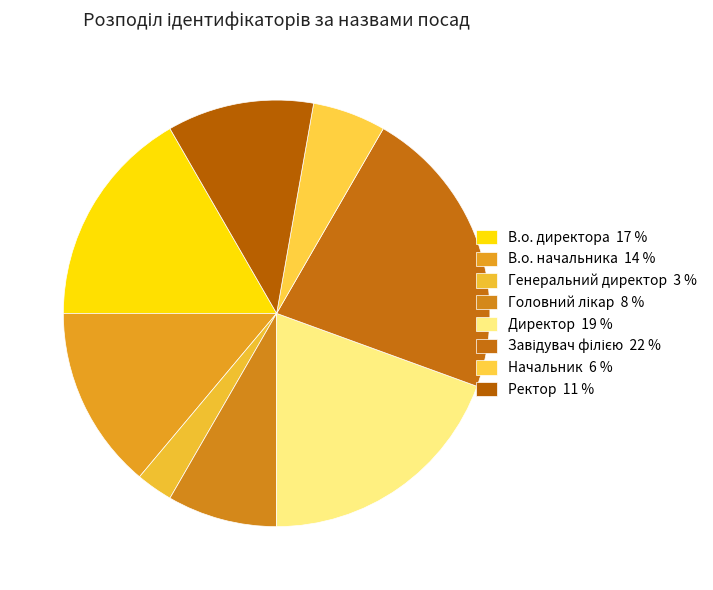

What percentage is the Завідувач філією slice, to the nearest percent?

22%